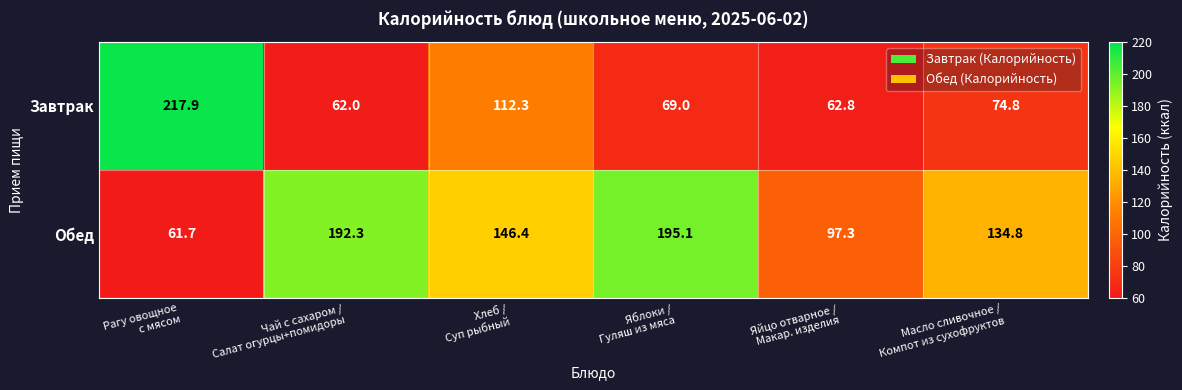

What is the total value across all series at Яйцо отварное /
Макар. изделия?

160.1